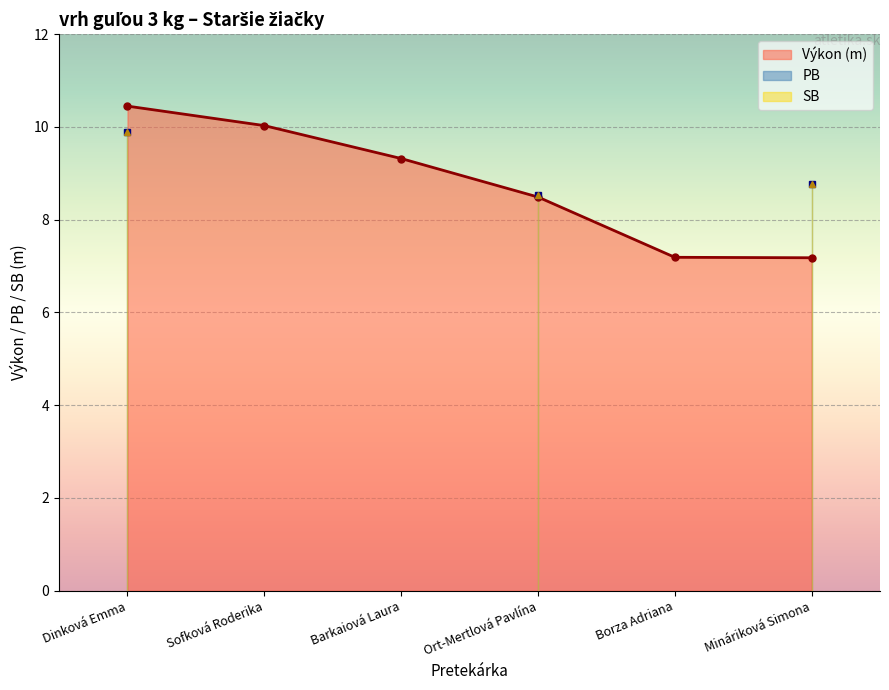

At which label is Výkon (m) closest to 8?

Ort-Mertlová Pavlína